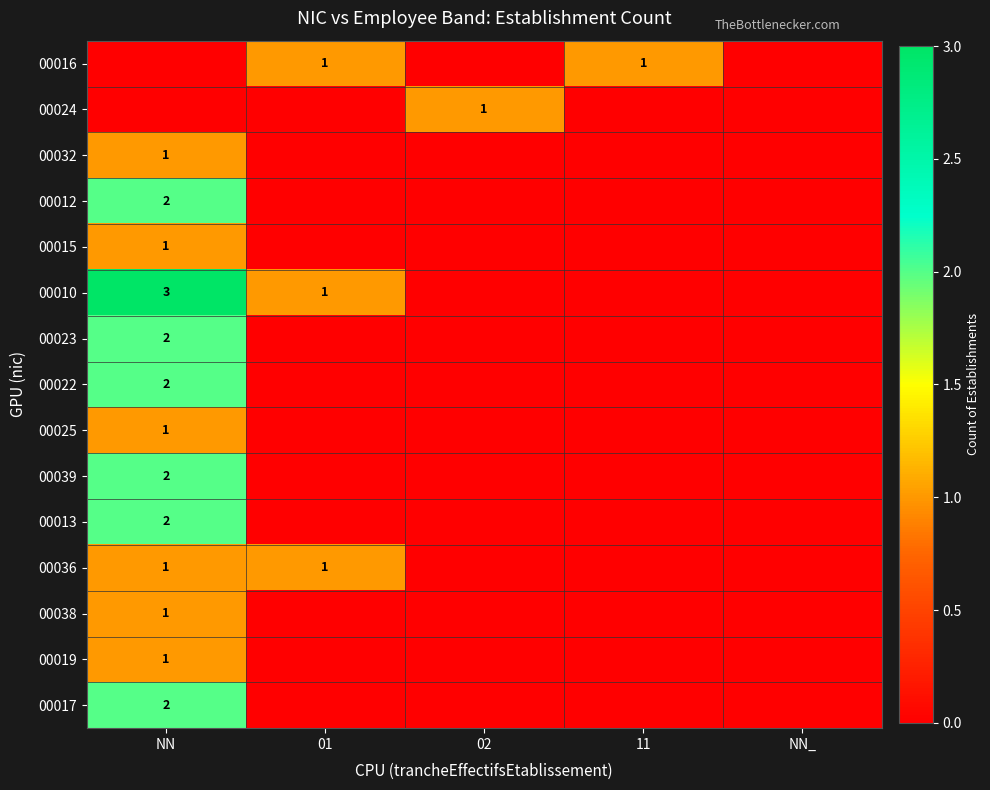

Which has a higher value, 11 or NN?

11